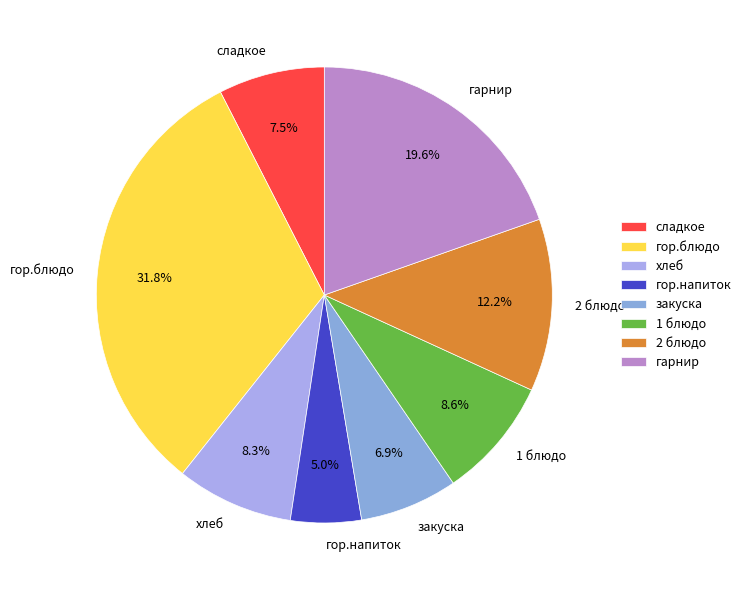

Count the number of slices in the pie.

8